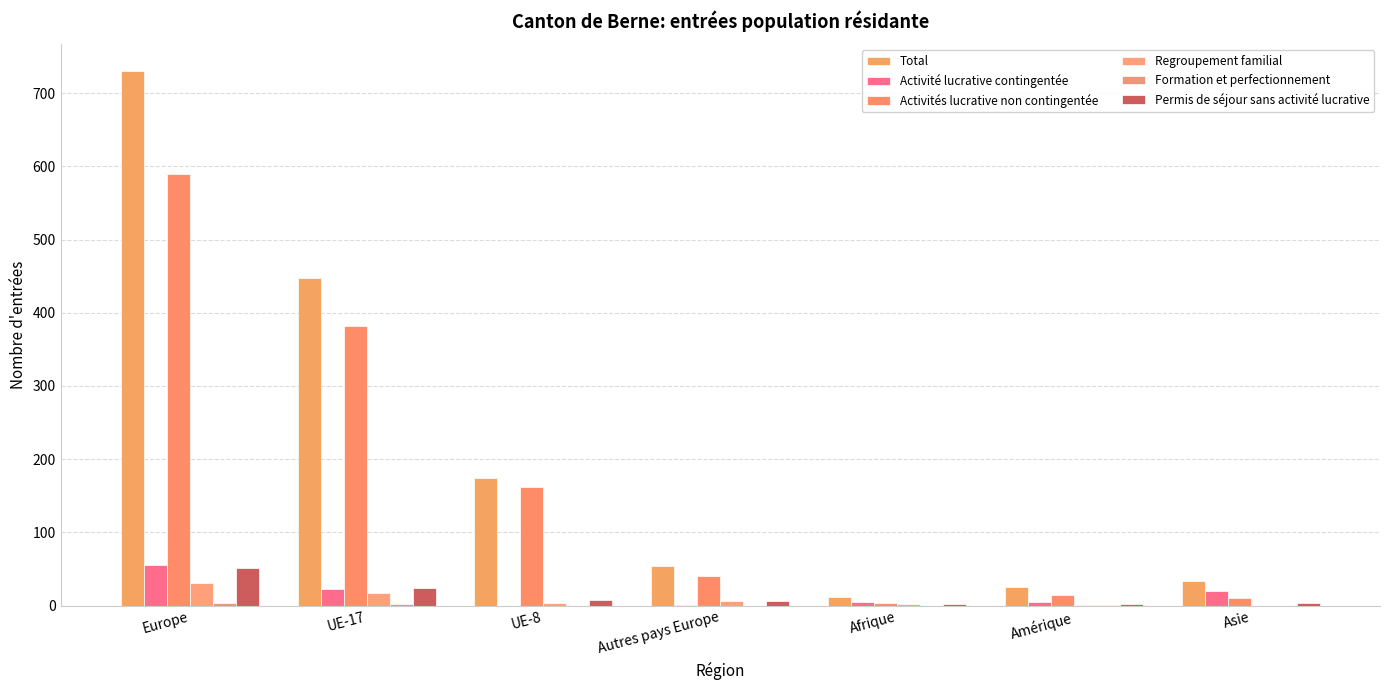

What is the difference between the Total values at UE-17 and Autres pays Europe?

394